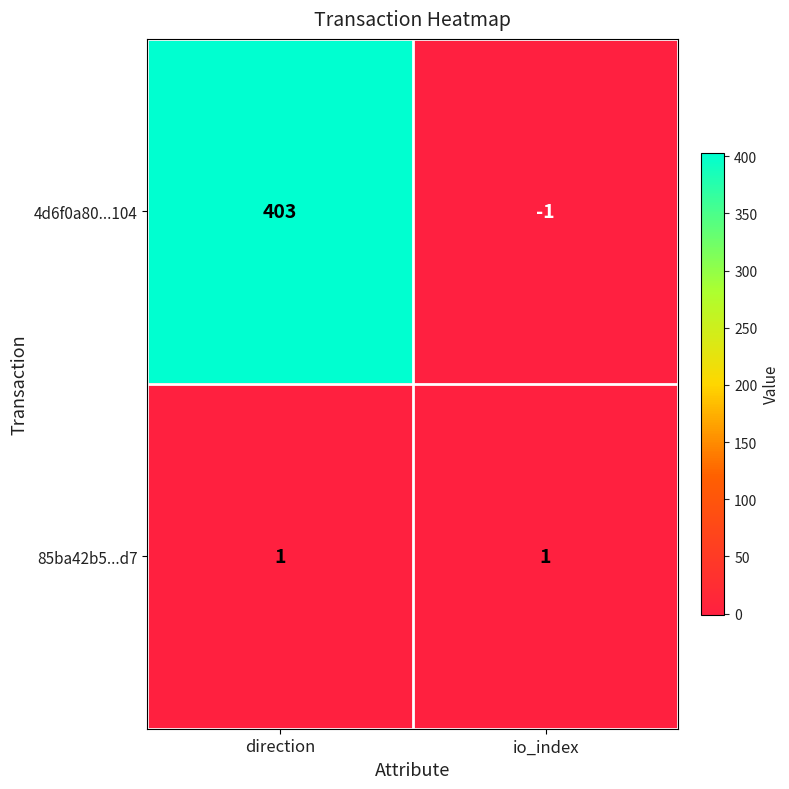

At which category is the sum across all series the highest?

direction